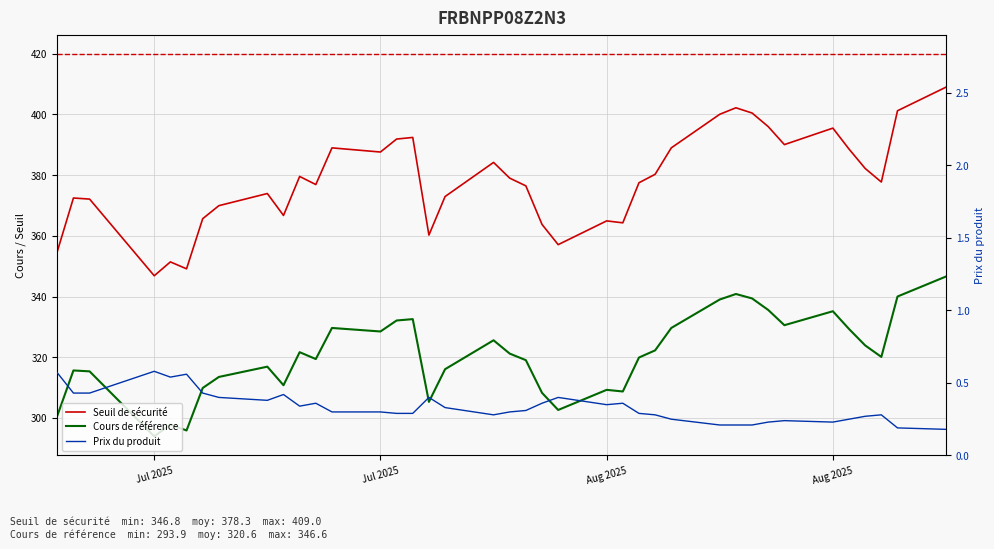

List the series in order of their overall mean, highest first.

Seuil de sécurité, Cours de référence, Prix du produit